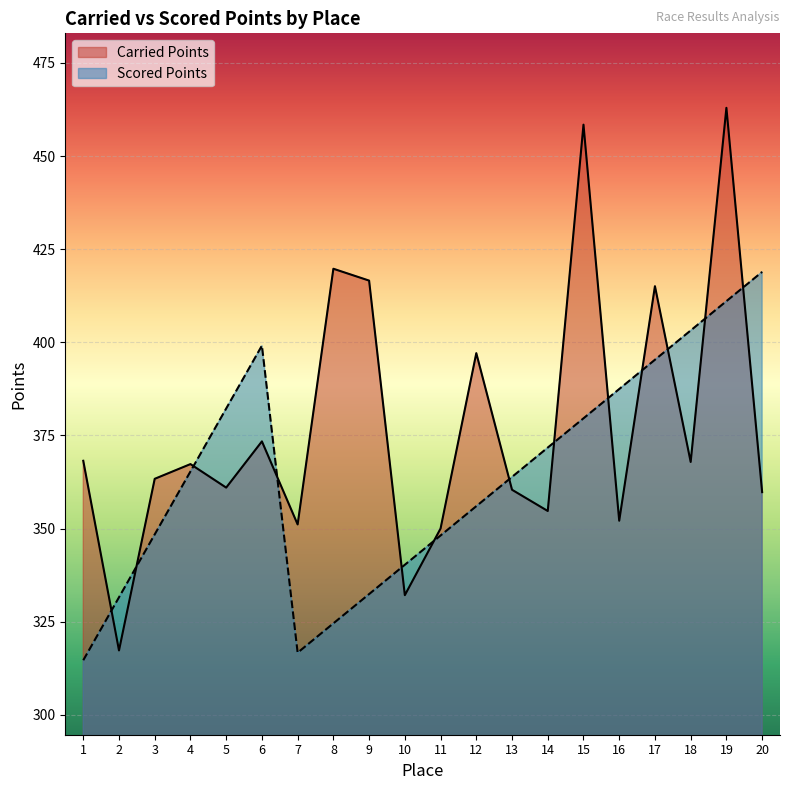

What is the value of the Scored Points point at the 8th from the left?

324.5